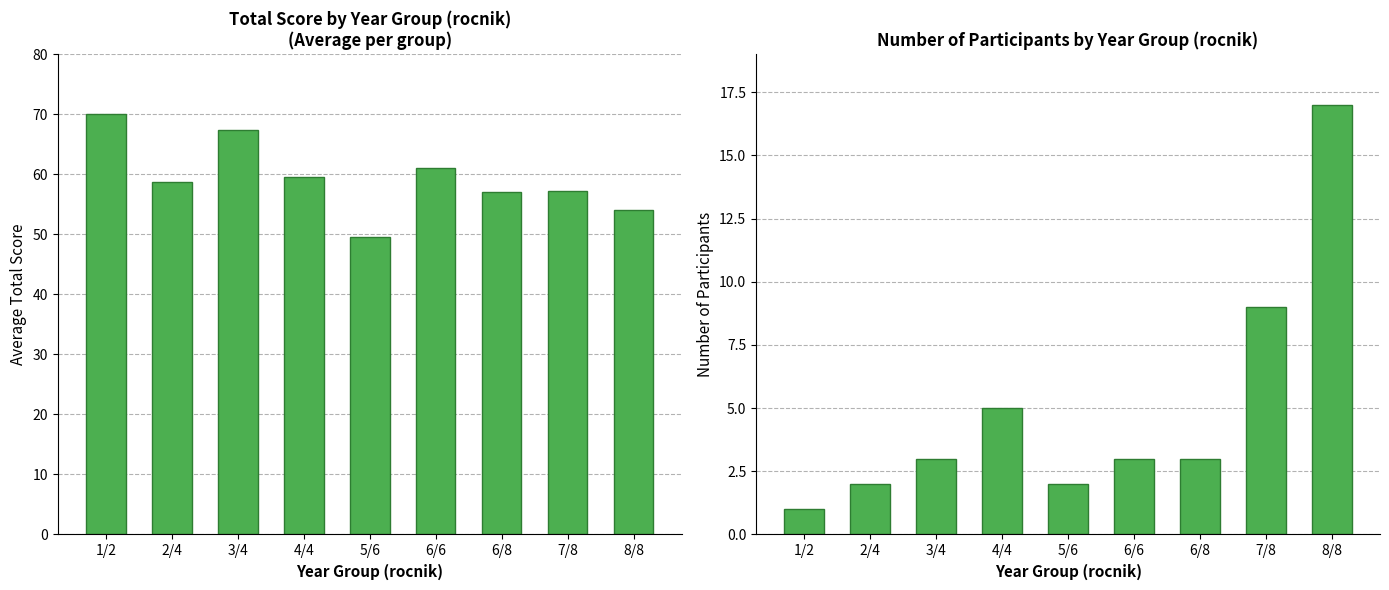

Which series has the largest total across all categories?

Average Total Score